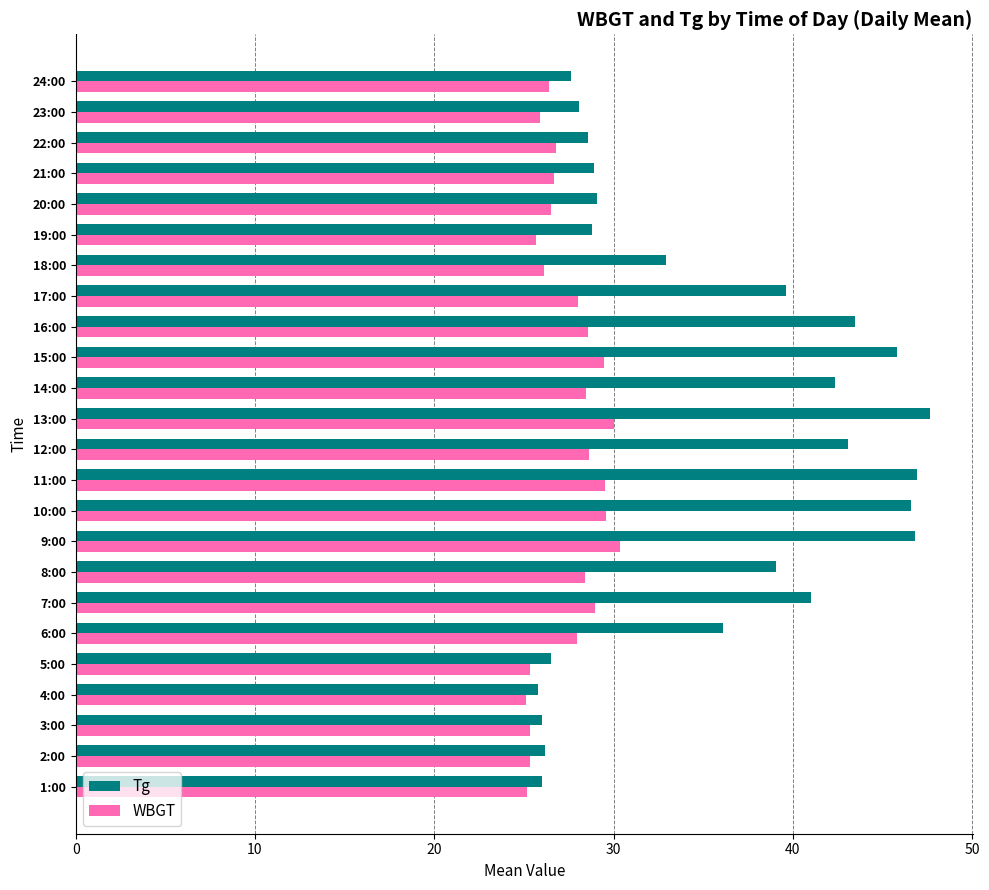

What is the difference between the Tg values at 1:00 and 24:00?

1.6